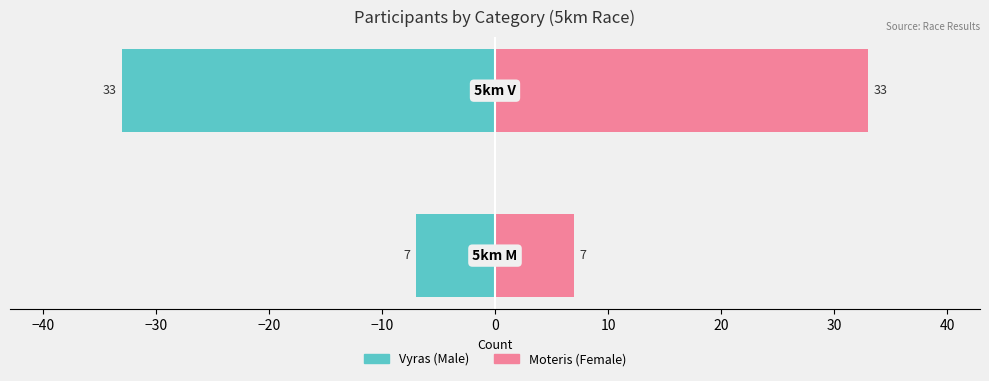

How many distinct data groups are displayed?

2